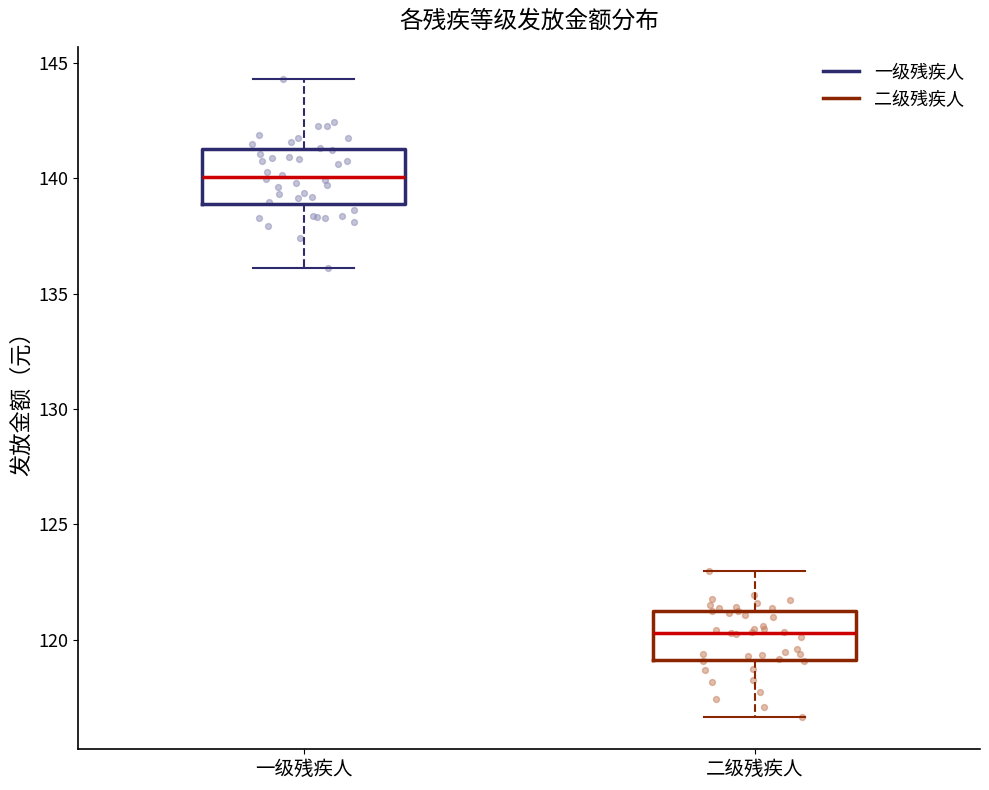

Reading left to right, transcribe this box plot: for each box, give where its median line is, the range the box spans, and where its two whiskers end, as read against the y-axis. The values are not printed on the chart, so give them approximately, as read against the axis.

一级残疾人: median 140.0, box 139.0 to 141.0, whiskers 136.0 to 144.5
二级残疾人: median 120.5, box 119.0 to 121.5, whiskers 116.5 to 123.0